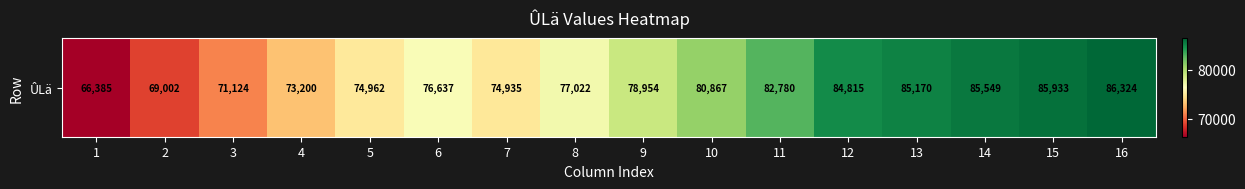

List the labels in order of value, smallest first.

1, 2, 3, 4, 7, 5, 6, 8, 9, 10, 11, 12, 13, 14, 15, 16